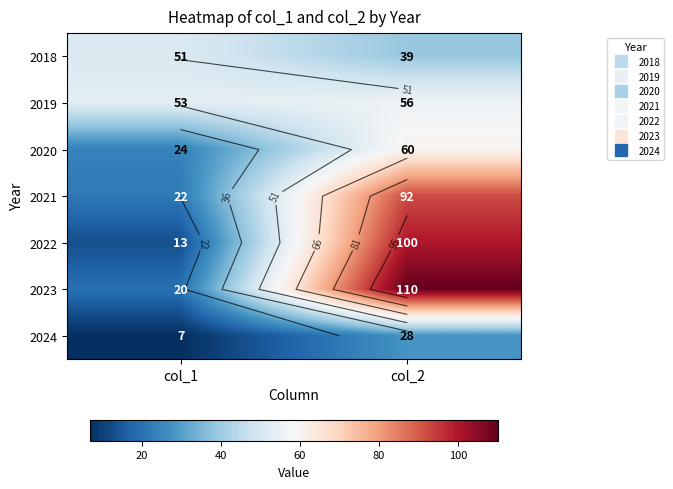

At which category does the chart reach its minimum across all series?

col_1